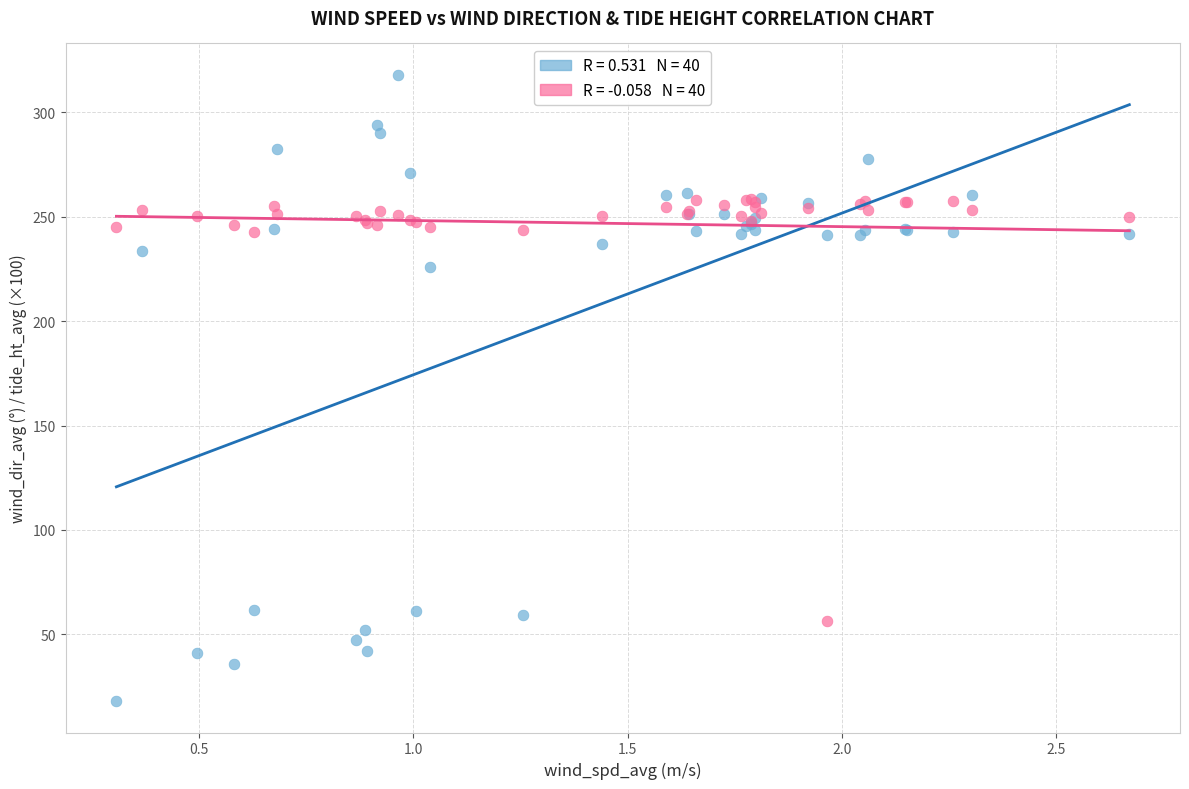

Across all series, what Y value is closest to 167?

226.0